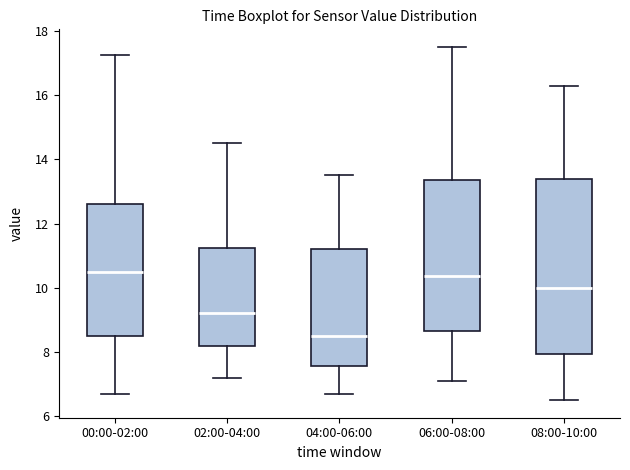

Reading left to right, read every box against the y-axis: the position of its median line, the range the box covers, and the ends of its whiskers. The values are not printed on the chart, so give them approximately, as read against the axis.

00:00-02:00: median 10.6, box 8.4 to 12.6, whiskers 6.6 to 17.2
02:00-04:00: median 9.2, box 8.2 to 11.2, whiskers 7.2 to 14.6
04:00-06:00: median 8.6, box 7.6 to 11.2, whiskers 6.8 to 13.6
06:00-08:00: median 10.4, box 8.6 to 13.4, whiskers 7.2 to 17.6
08:00-10:00: median 10.0, box 8.0 to 13.4, whiskers 6.6 to 16.4